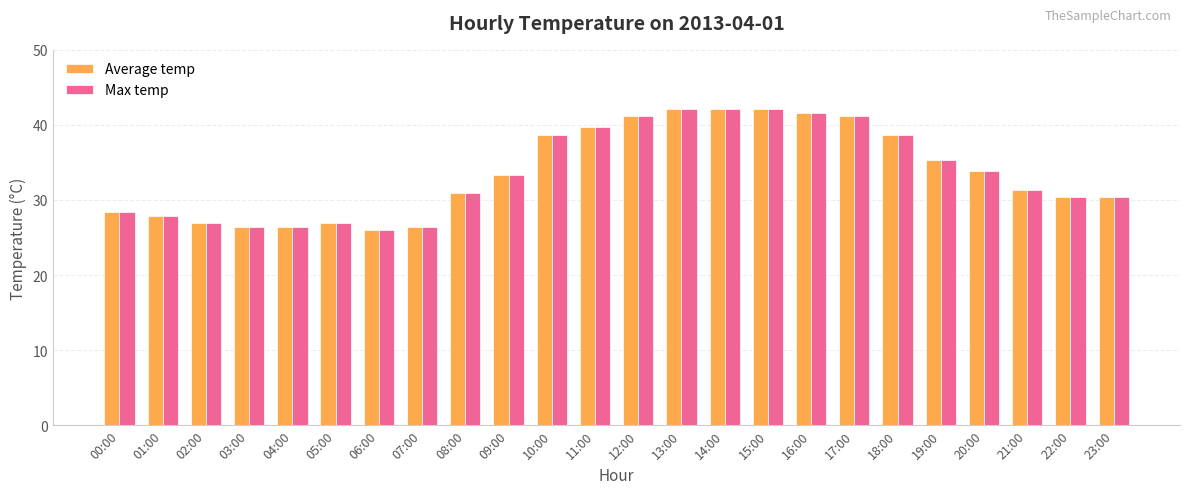

What value does the Max temp series have at 23:00?

30.4